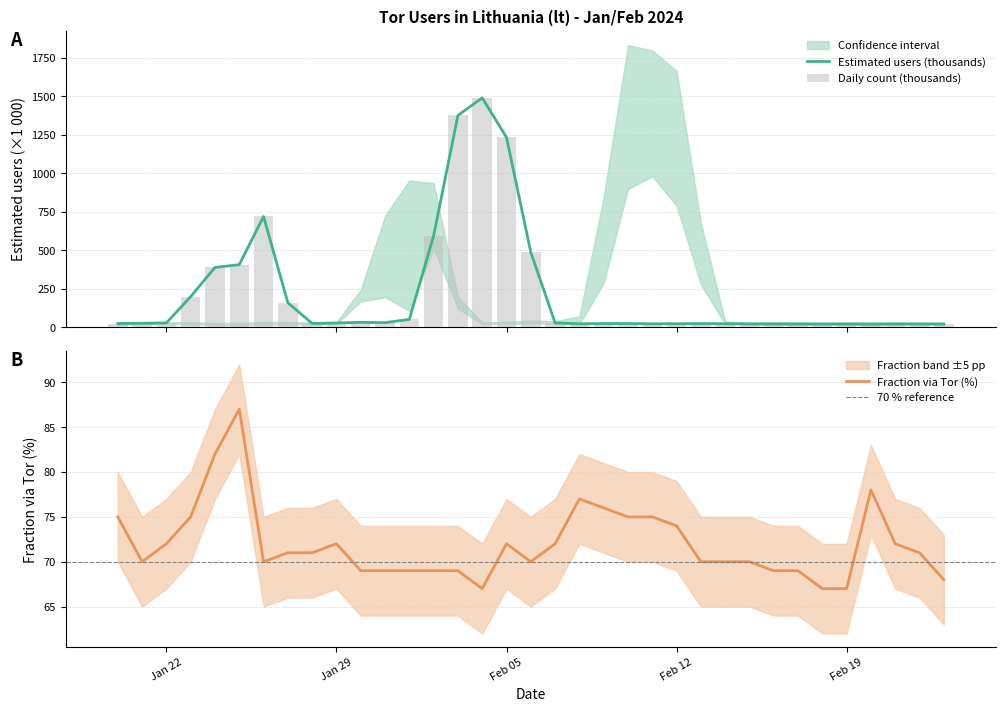

What is the maximum value for Estimated users (thousands)?

1490.9